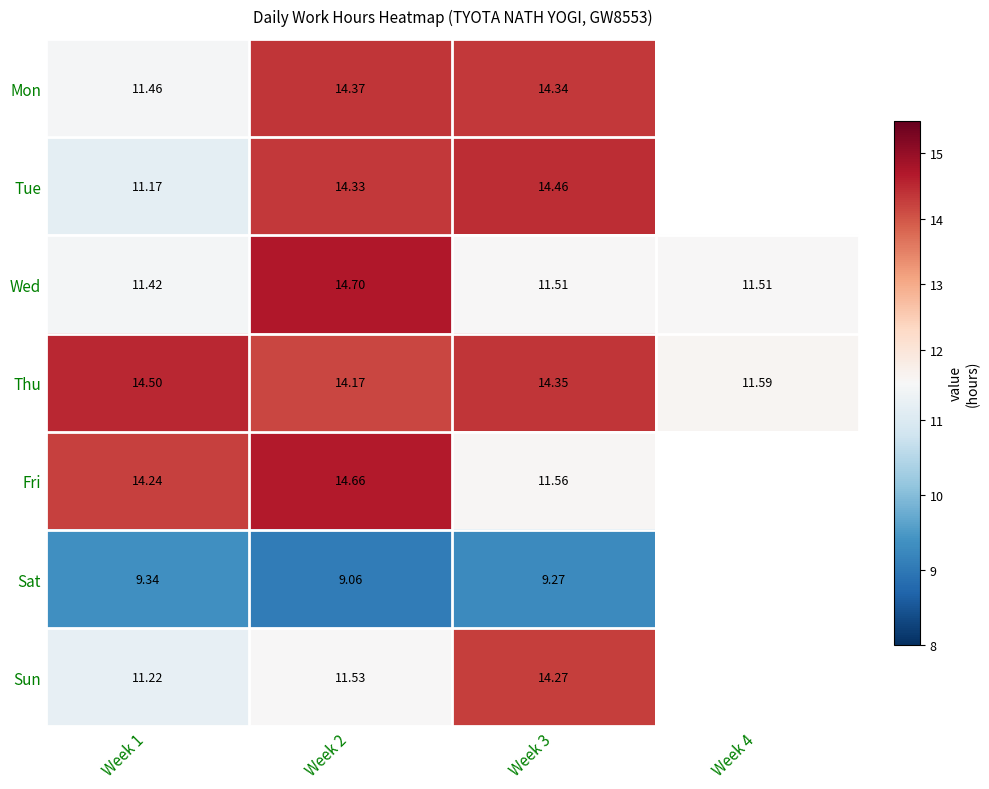

Rank the series at Week 3 from highest to lowest value.

Tue, Thu, Mon, Sun, Fri, Wed, Sat